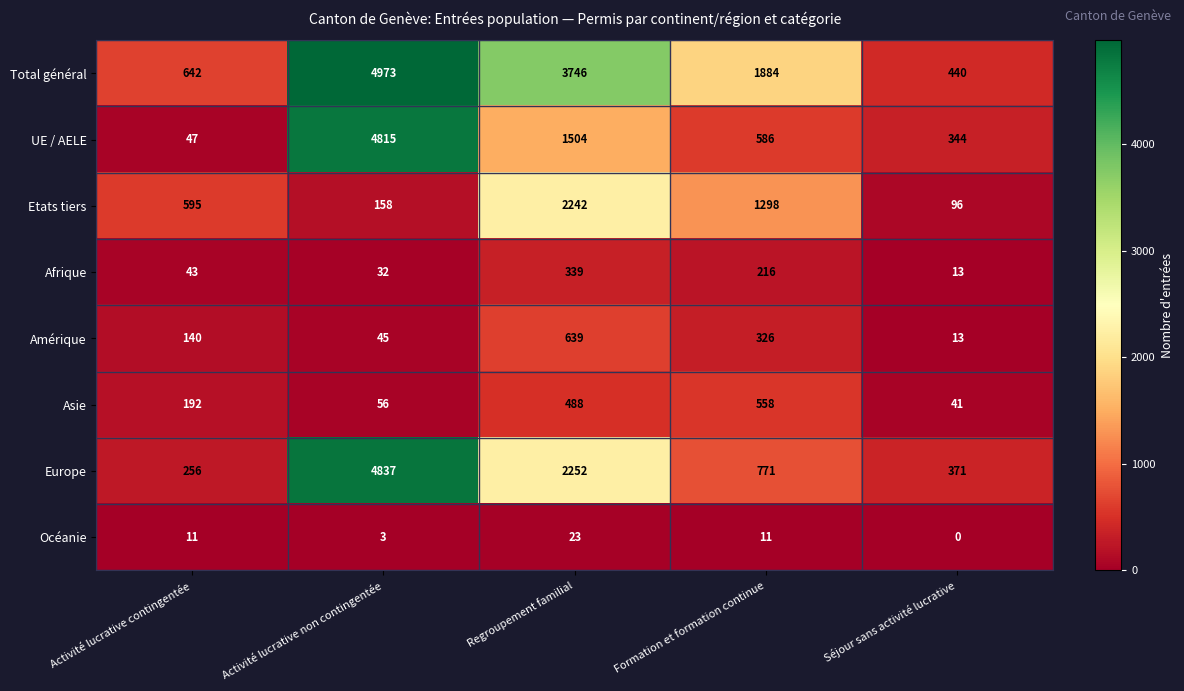

What is the maximum value shown in the chart?

4973